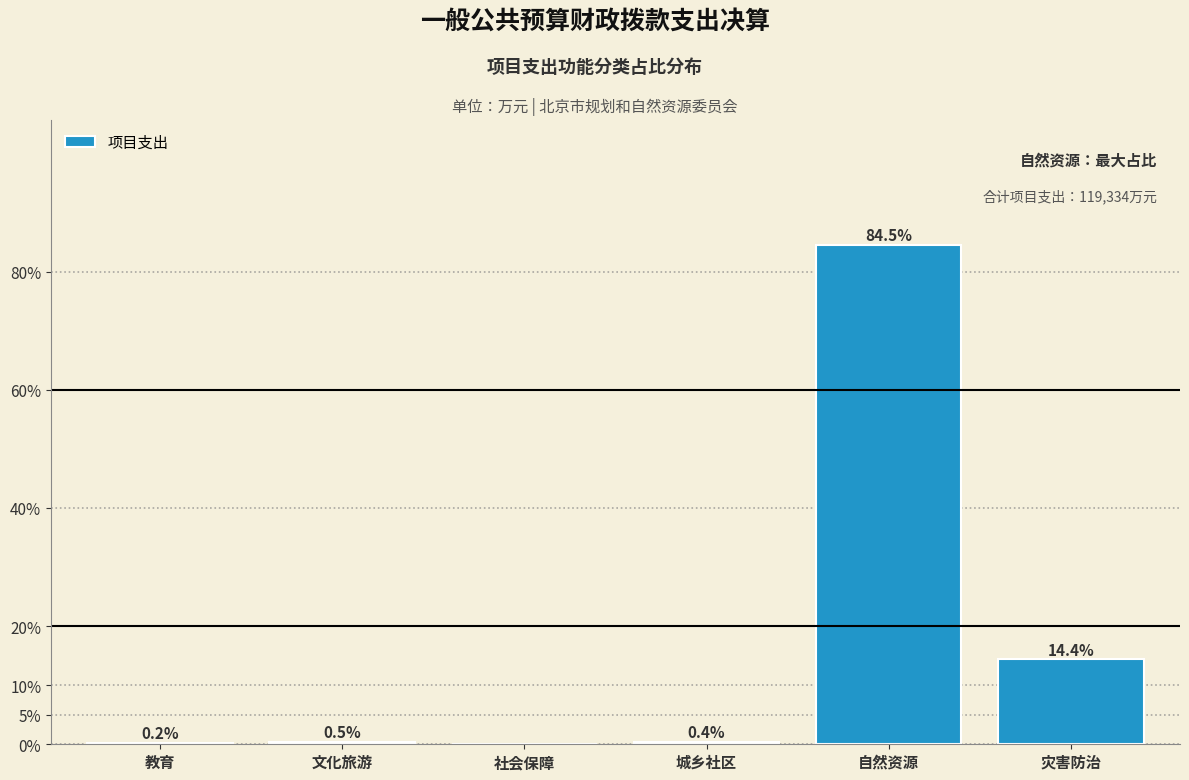

Reading left to right, transcribe all the data shown in this chart.

教育=0.2	文化旅游=0.5	社会保障=0.0	城乡社区=0.4	自然资源=84.5	灾害防治=14.4